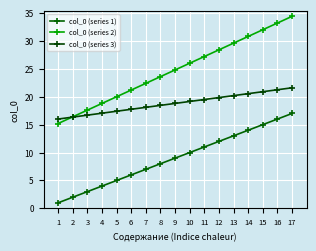

At which category is the sum across all series the highest?

17